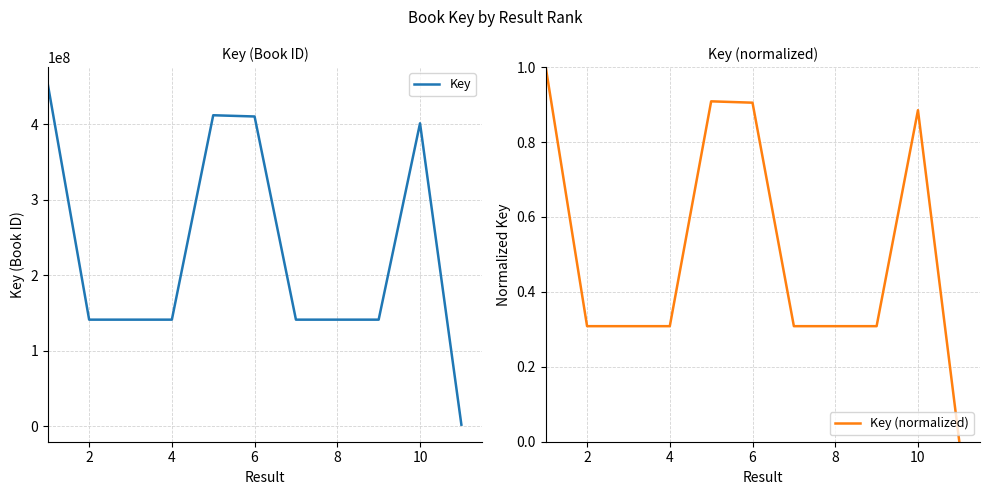

True or false: Key (normalized) and Key intersect in this chart.

False